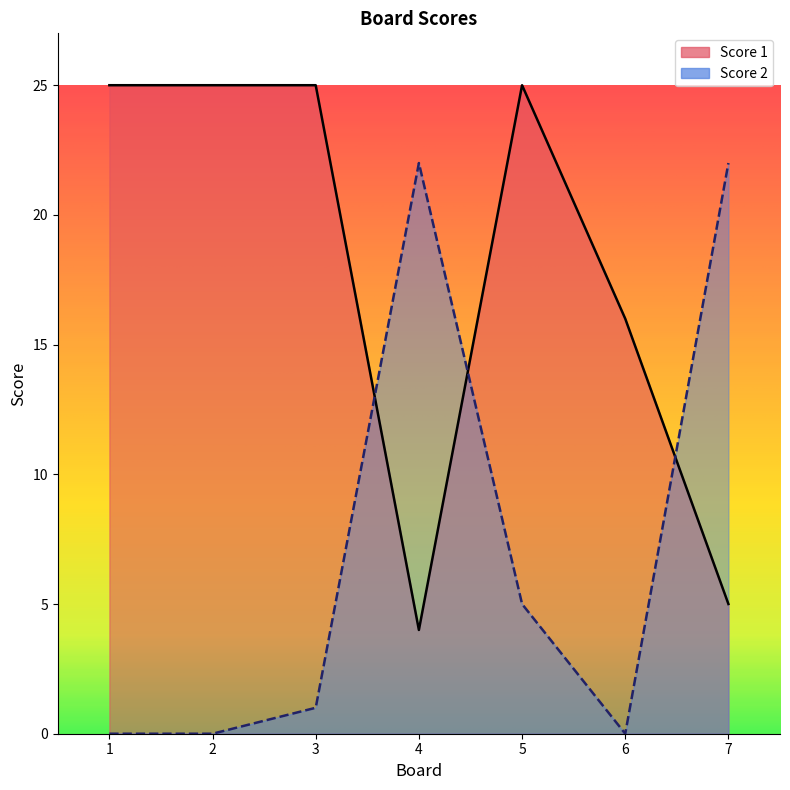

Which series ends up on top after the final intersection of Score 1 and Score 2?

Score 2